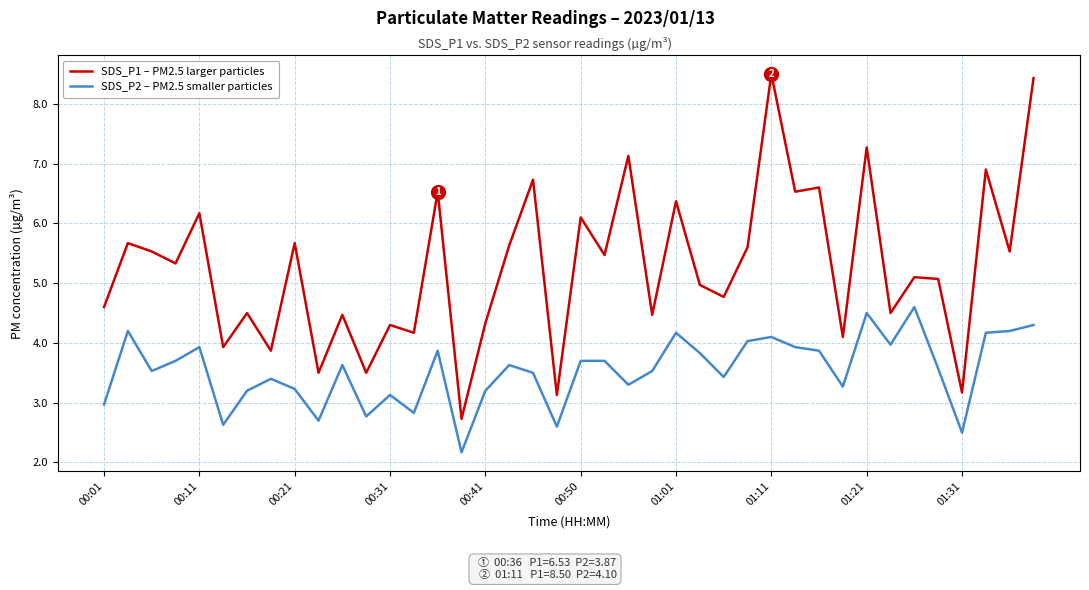

In SDS_P1 – PM2.5 larger particles, how many points are lower than both neighbors (excluding endpoints)?

16